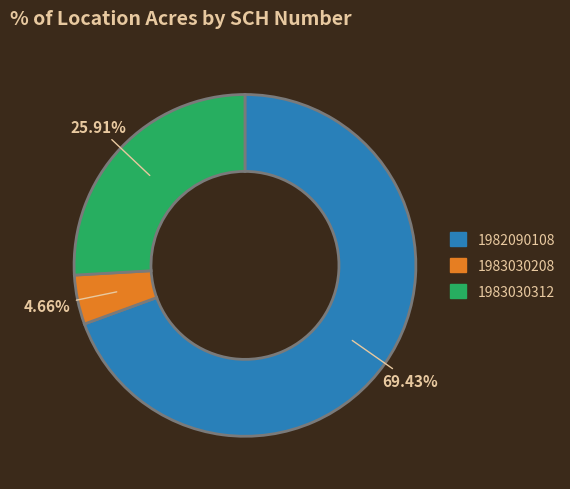

Is there a majority slice in this chart?

Yes